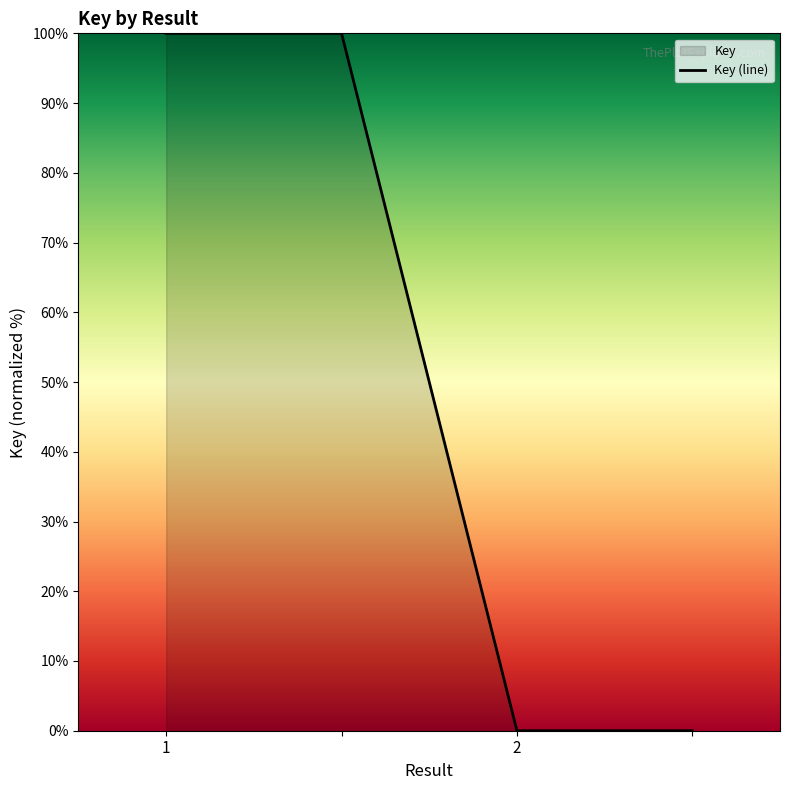

Is it true that the value at 2 is 167?

False